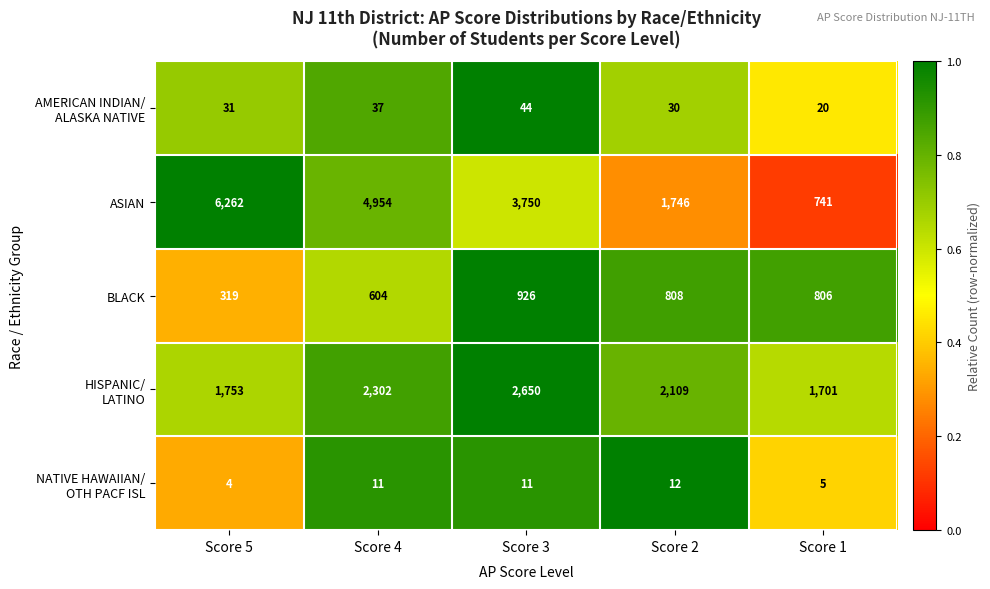

The ASIAN series shows 741 at Score 1. True or false?

True